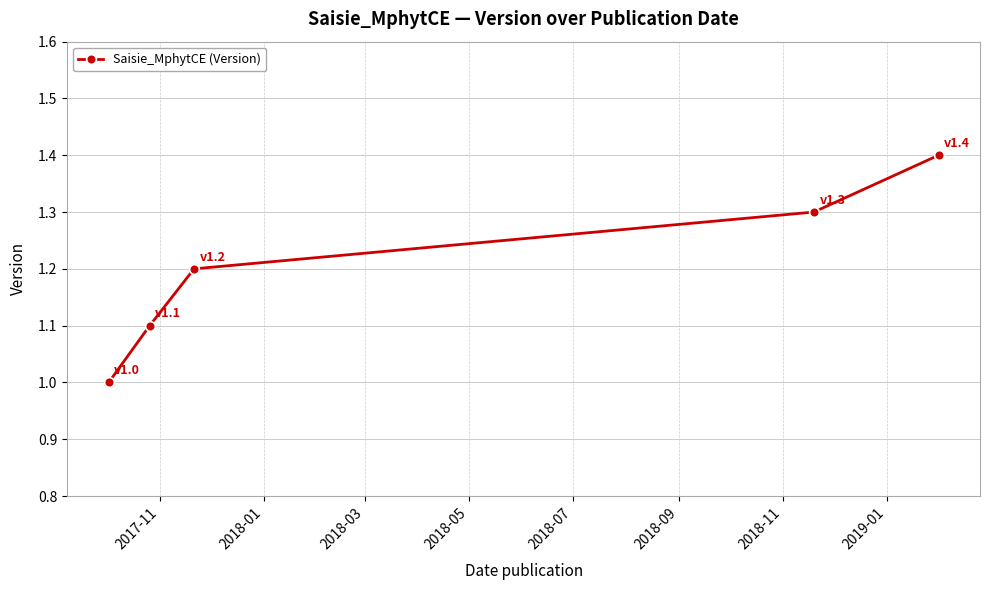

True or false: there are more than 1 points higher than both neighbors.

False